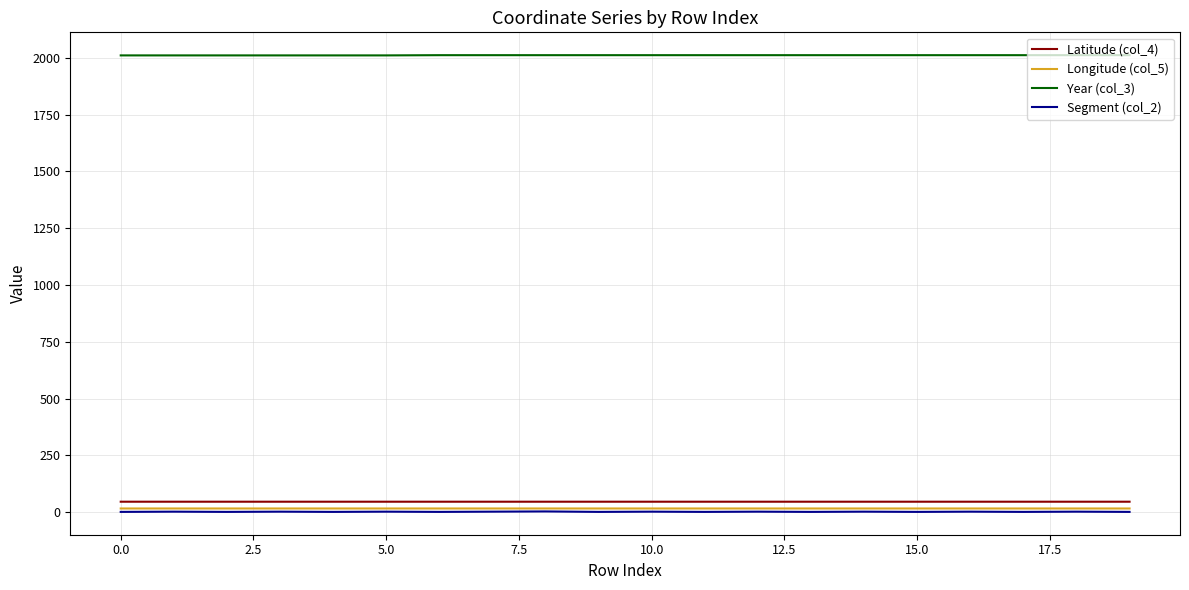

True or false: Segment (col_2) and Latitude (col_4) intersect in this chart.

False